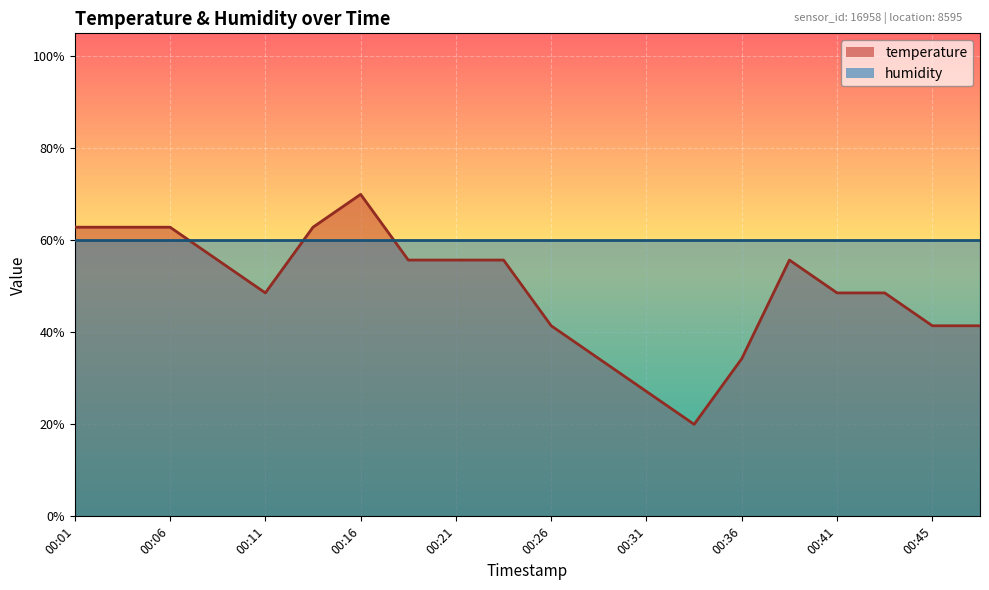

How many lines are shown in the chart?

2